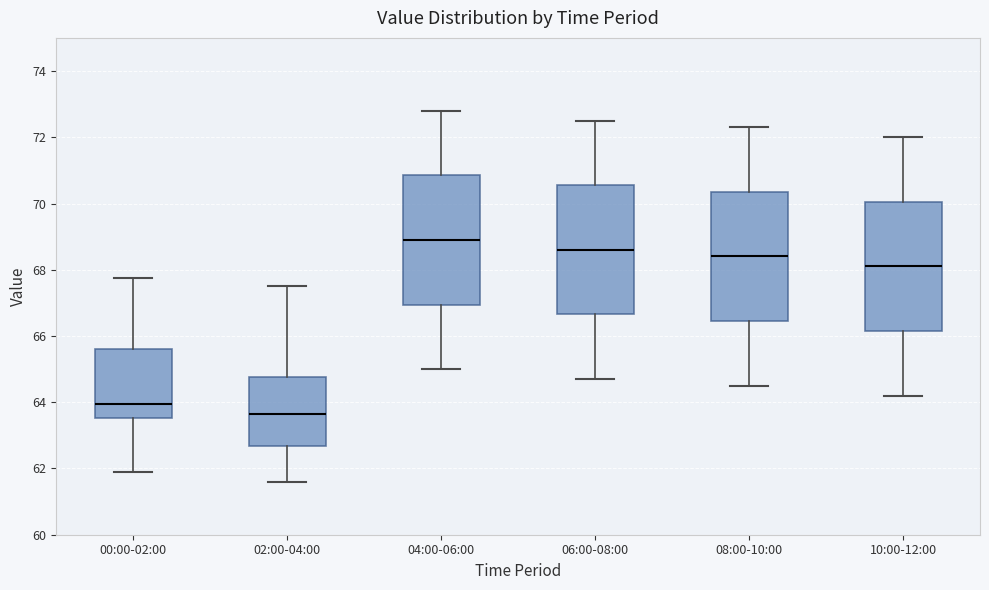

Reading left to right, read every box against the y-axis: the position of its median line, the range the box covers, and the ends of its whiskers. The values are not printed on the chart, so give them approximately, as read against the axis.

00:00-02:00: median 64.0, box 63.6 to 65.6, whiskers 61.8 to 67.8
02:00-04:00: median 63.6, box 62.6 to 64.8, whiskers 61.6 to 67.6
04:00-06:00: median 69.0, box 67.0 to 70.8, whiskers 65.0 to 72.8
06:00-08:00: median 68.6, box 66.6 to 70.6, whiskers 64.8 to 72.6
08:00-10:00: median 68.4, box 66.4 to 70.4, whiskers 64.6 to 72.4
10:00-12:00: median 68.2, box 66.2 to 70.0, whiskers 64.2 to 72.0